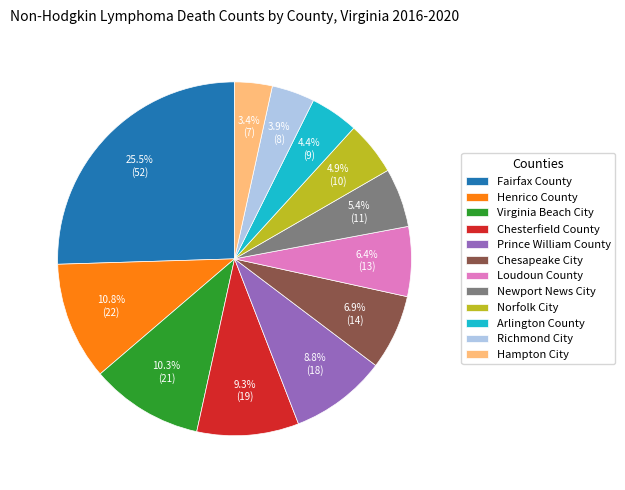

True or false: Loudoun County accounts for 6% of the total.

True